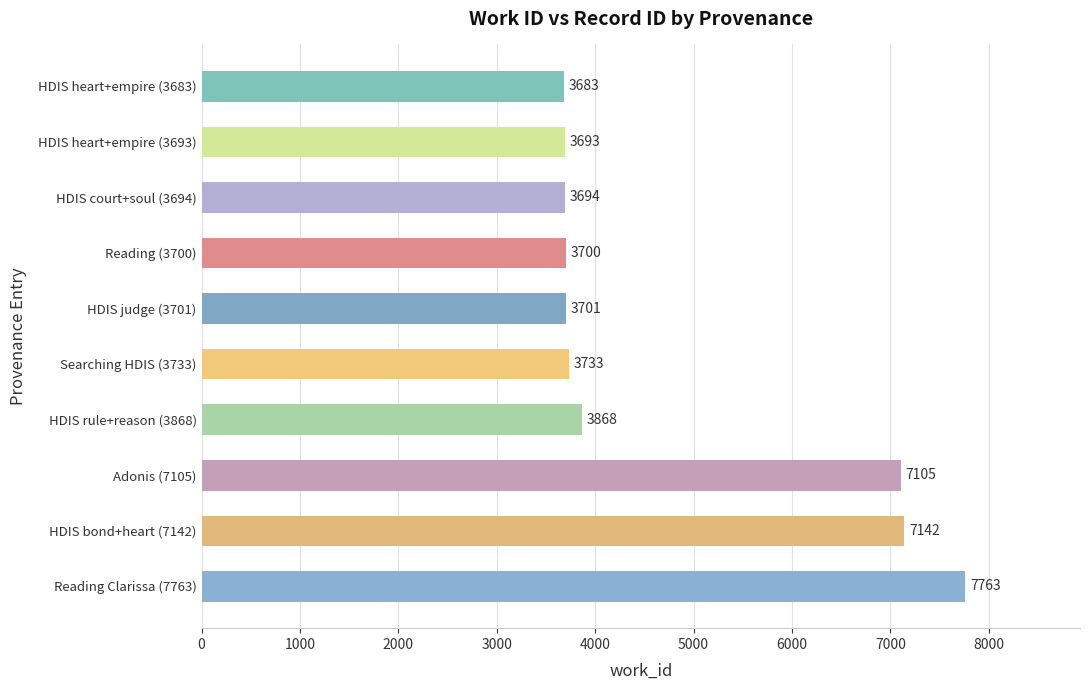

What is the label of the 10th bar from the top?

Reading Clarissa (7763)